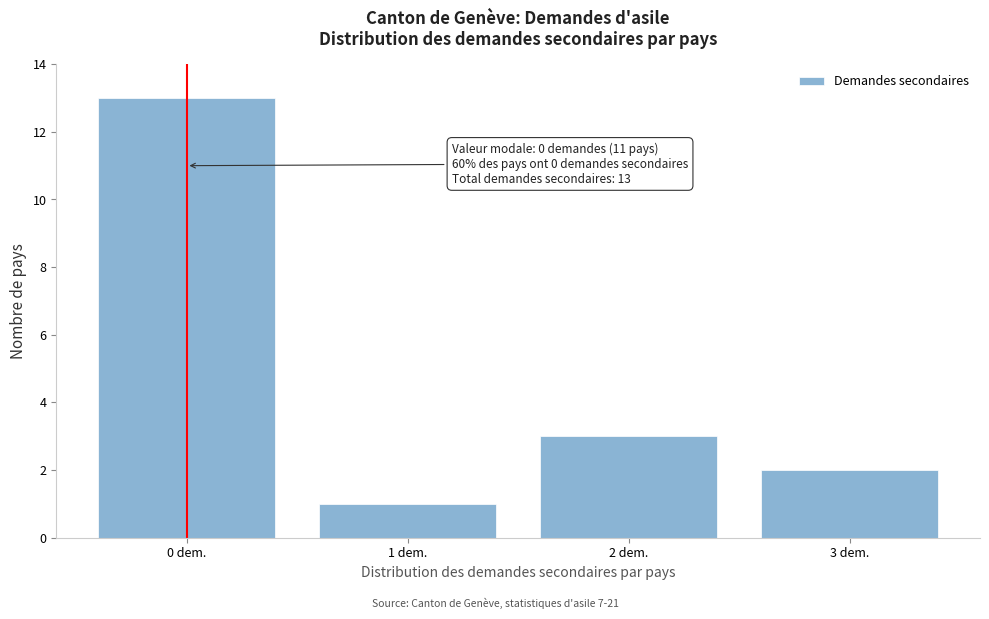

Which range on the x-axis has the tallest bar?

-0.5 to 0.5